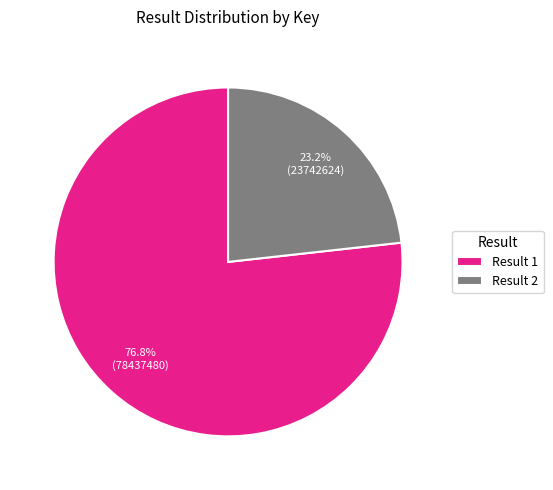

Which category has the smallest portion of the pie?

Result 2